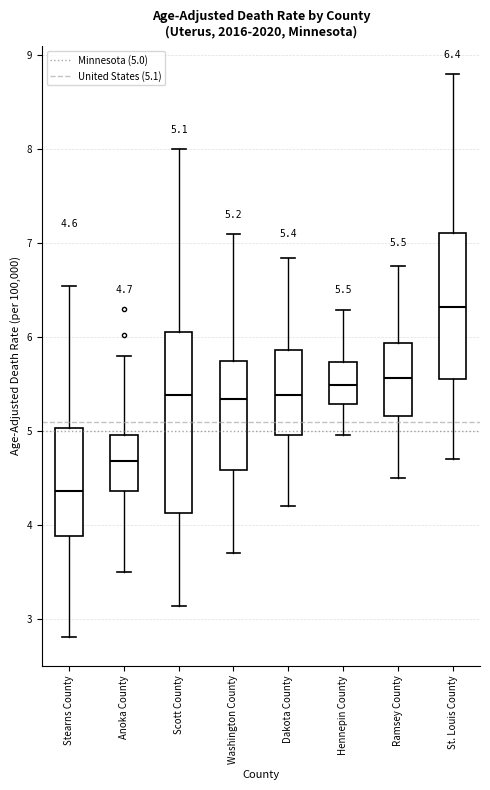

Comparing the boxes themselves (not the whiskers), which one is the tallest?

Scott County